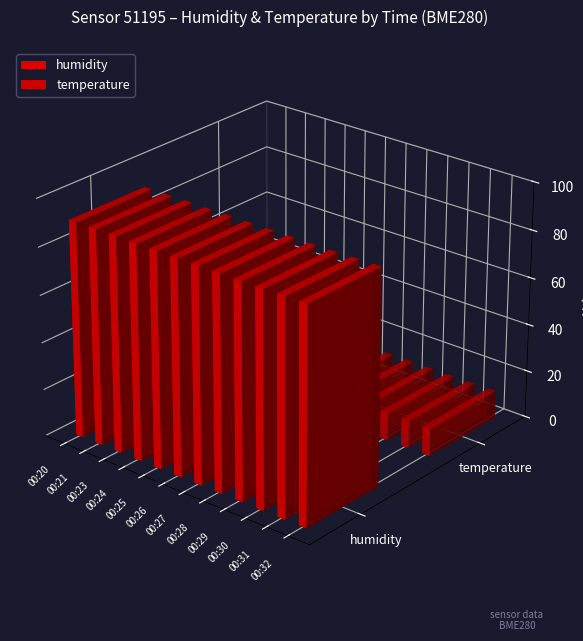

Is it true that temperature equals 11.6 at 00:31?

True